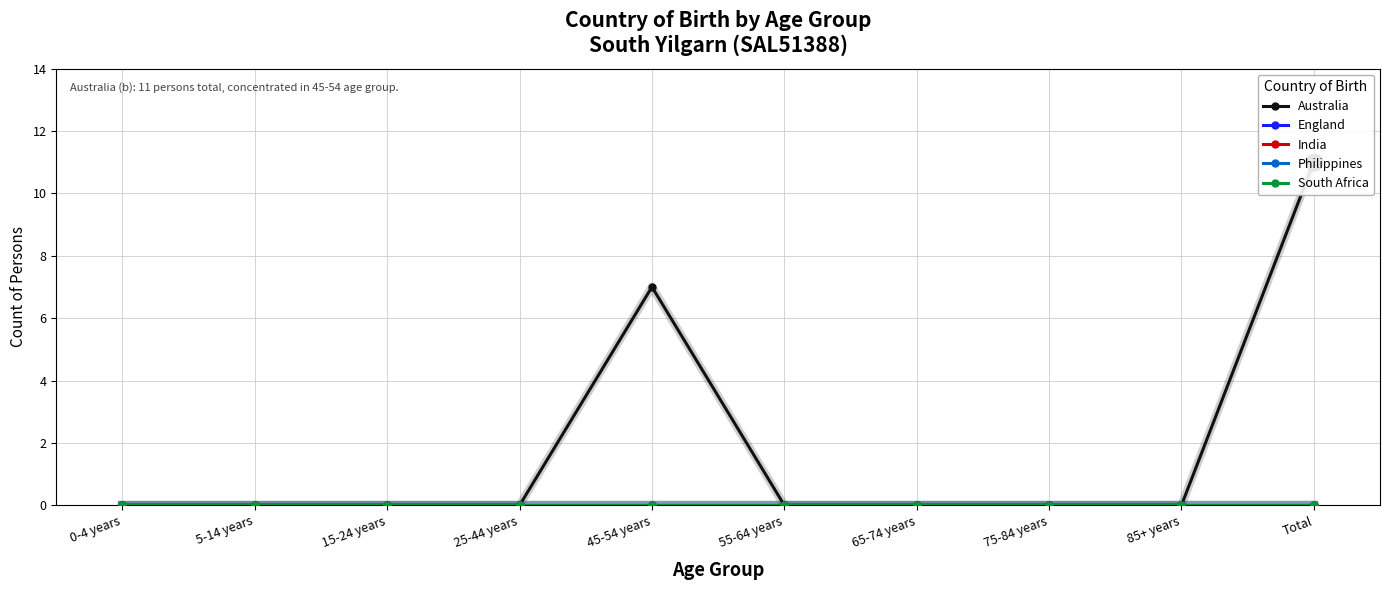

What is the label of the 2nd point from the right?

85+ years